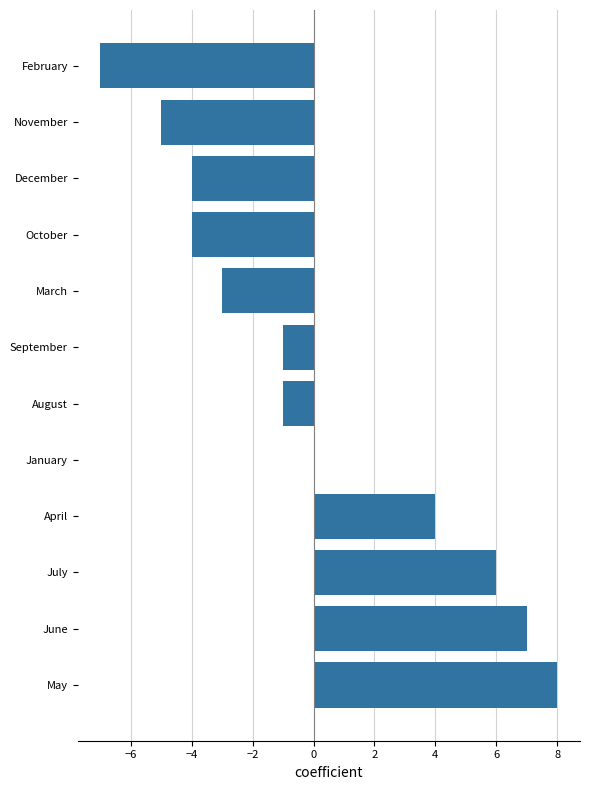

Are the bars horizontal?

Yes